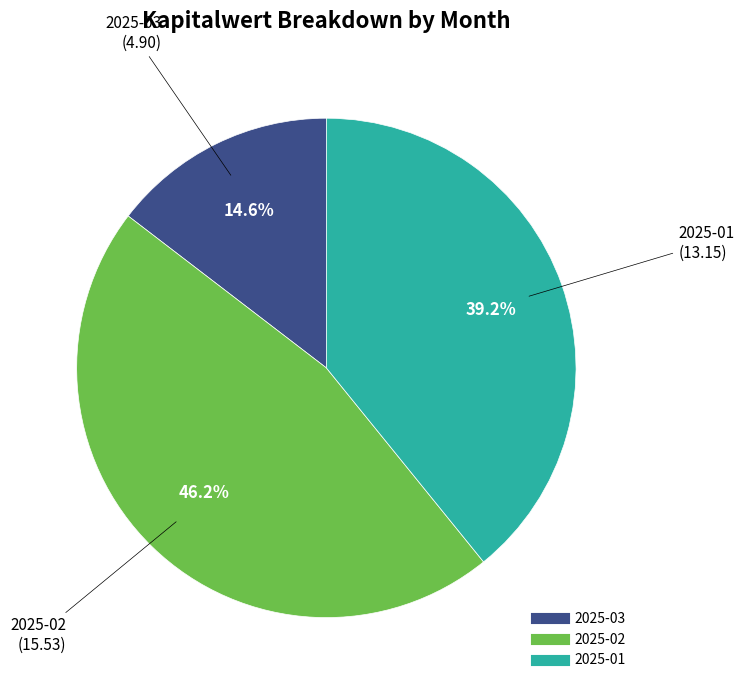

Which slice is the largest?

2025-02